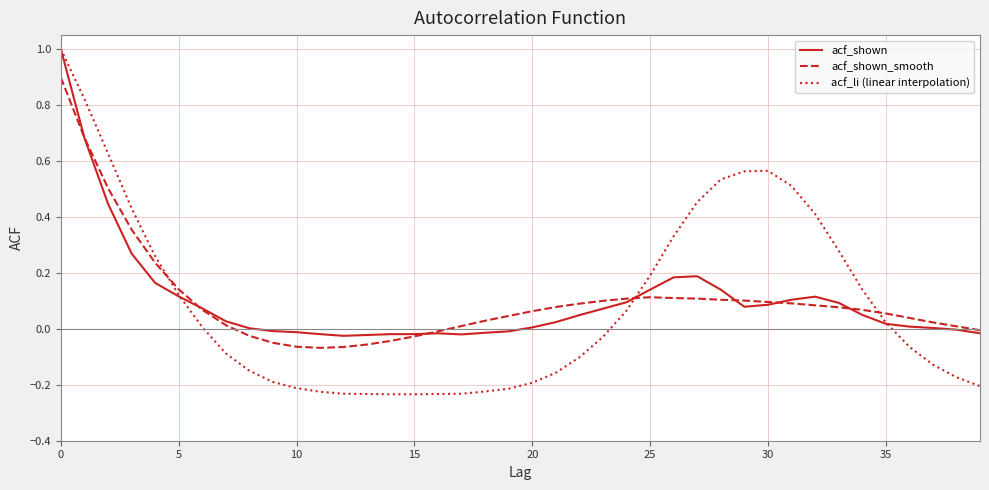

Which series has the largest range (max minus min)?

acf_li (linear interpolation)